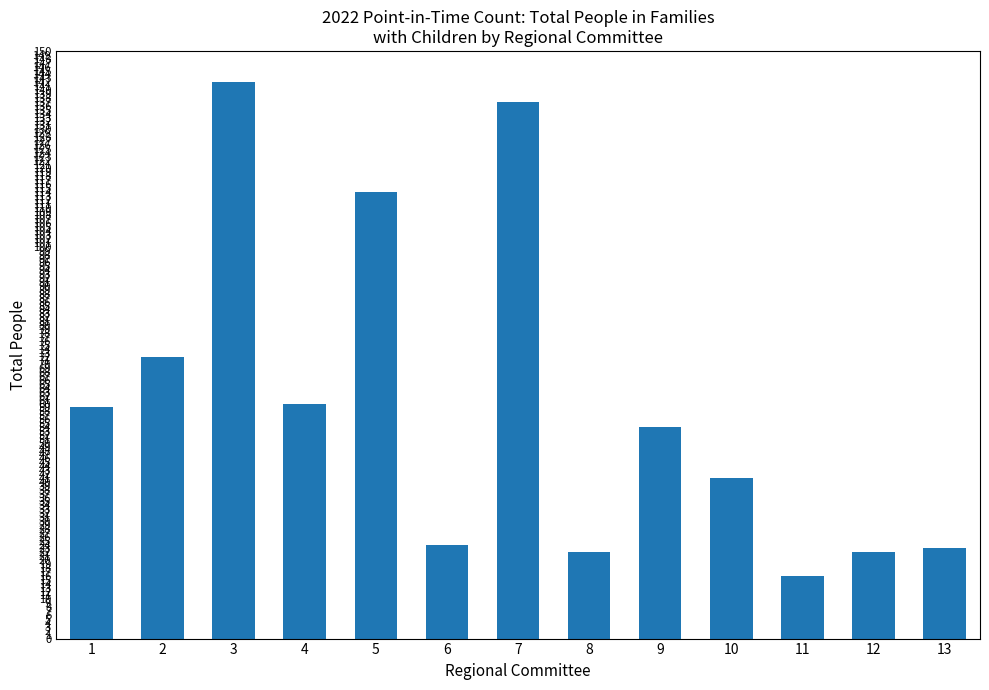

Which has a higher value, 12 or 9?

9